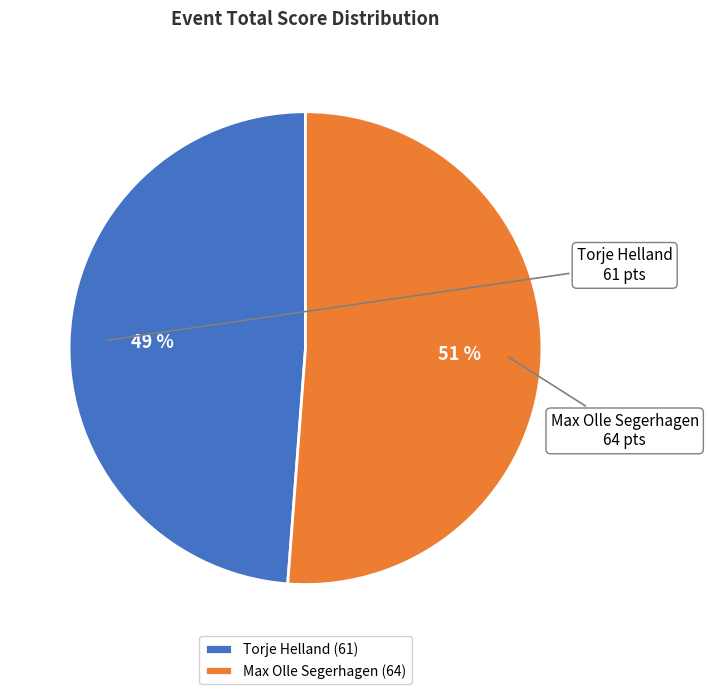

To the nearest percent, what portion does Torje Helland represent?

49%